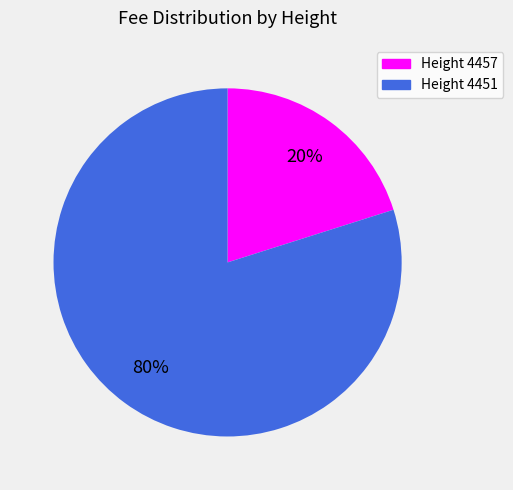

Rank the categories by value from lowest to highest.

Height 4457, Height 4451